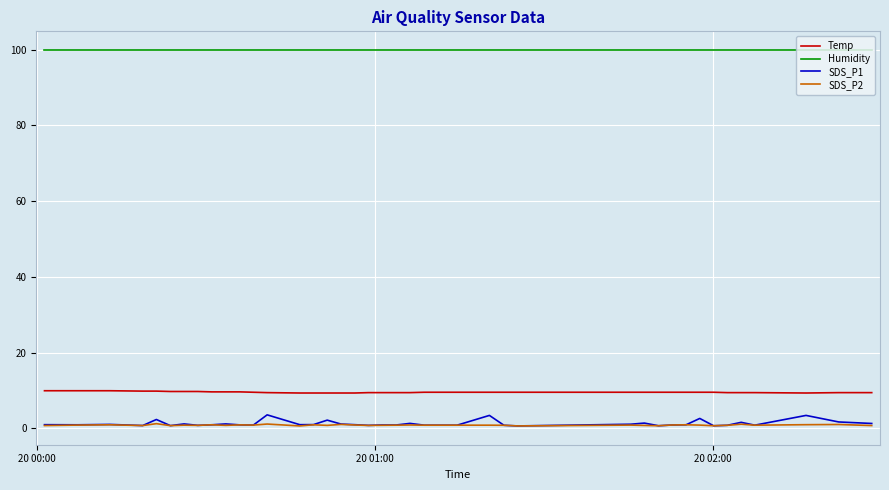

What is the maximum value shown in the chart?

99.9